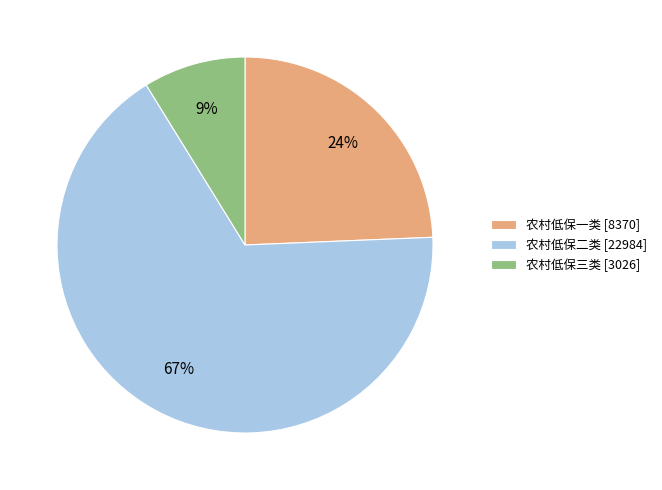

Is the sum of 农村低保一类 [8370] and 农村低保二类 [22984] greater than half?

Yes